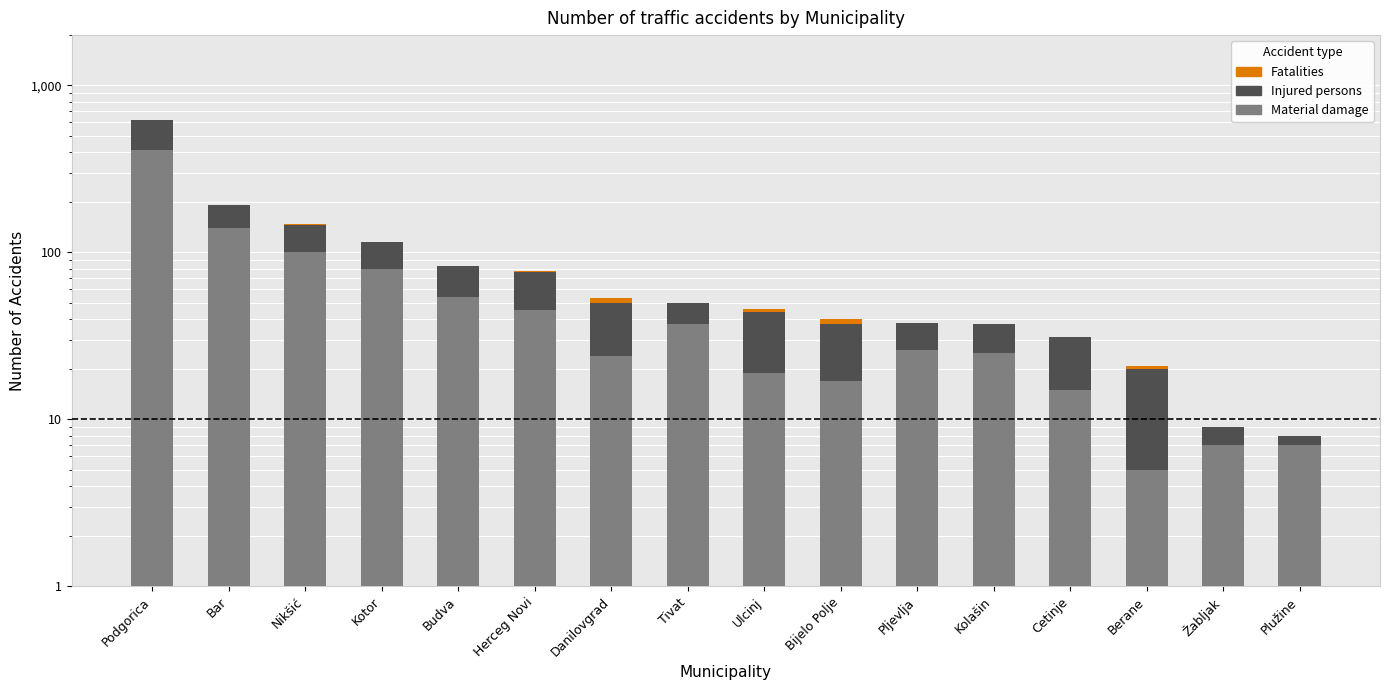

What is the highest value of the Injured persons series?

208